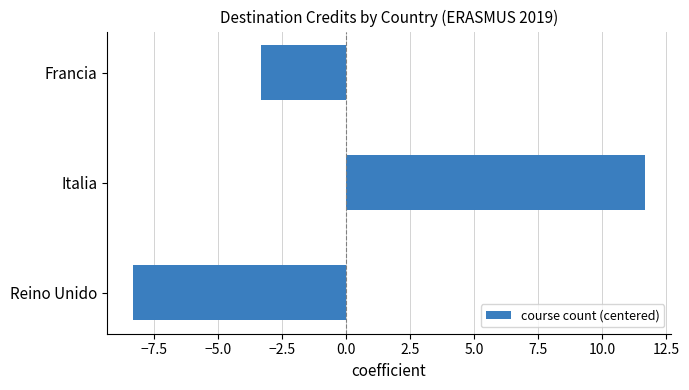

Count the number of data series in this chart.

1